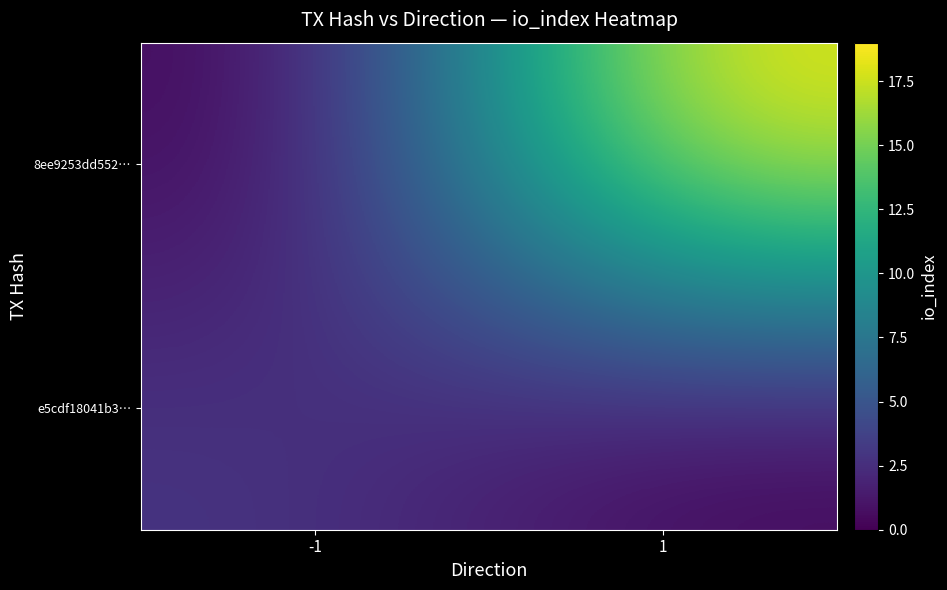

What is the total value across all series at -1?

3